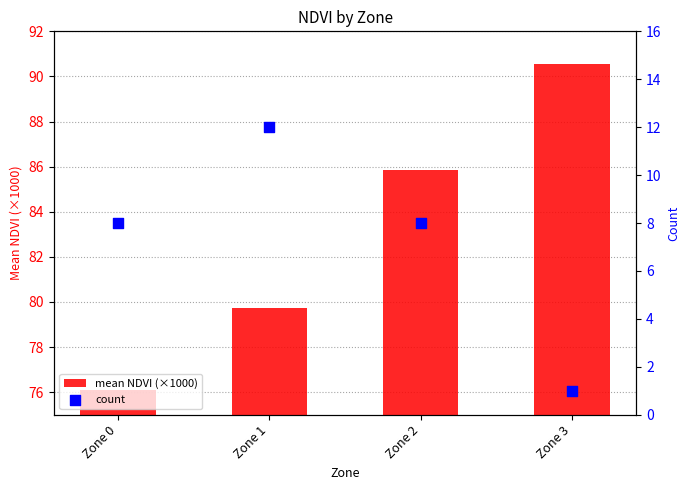

Is the value of count at Zone 0 greater than the value of mean NDVI (×1000) at Zone 1?

No